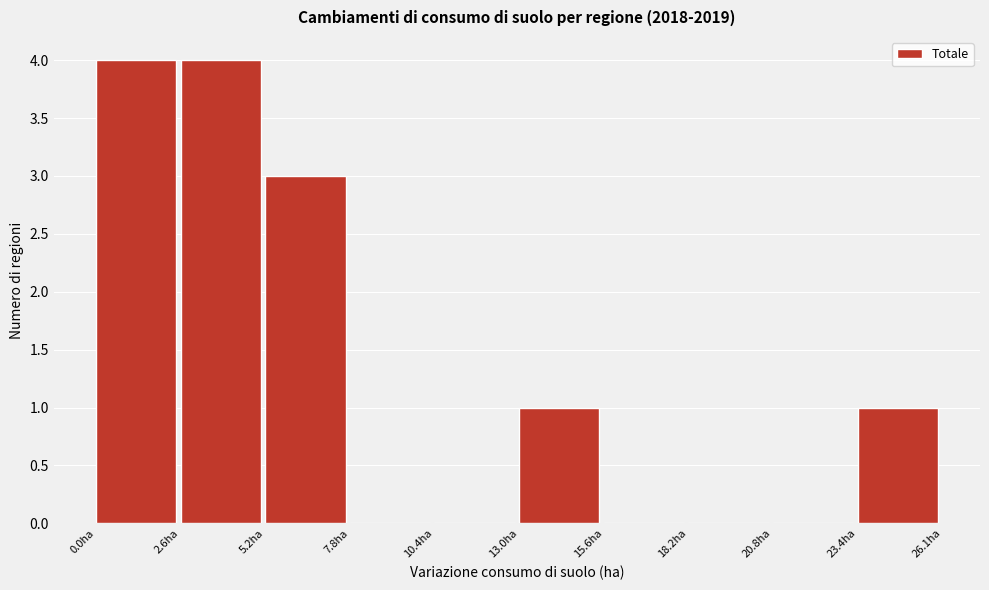

Reading left to right, list every bar in this chart as the range it spans on the x-axis followed by its height. Neither the bar edges nor the heights are printed on the chart, so give them approximately, as read against the axes.

0.0 to 2.5: 4
2.5 to 5.0: 4
5.0 to 8.0: 3
8.0 to 10.5: 0
10.5 to 13.0: 0
13.0 to 15.5: 1
15.5 to 18.0: 0
18.0 to 21.0: 0
21.0 to 23.5: 0
23.5 to 26.0: 1